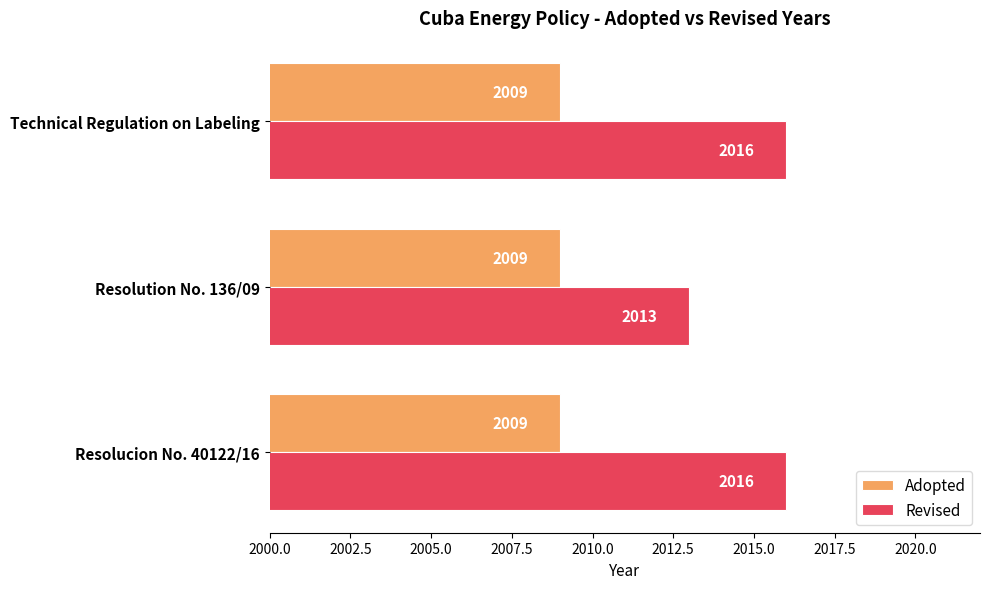

Which series has the largest total across all categories?

Revised